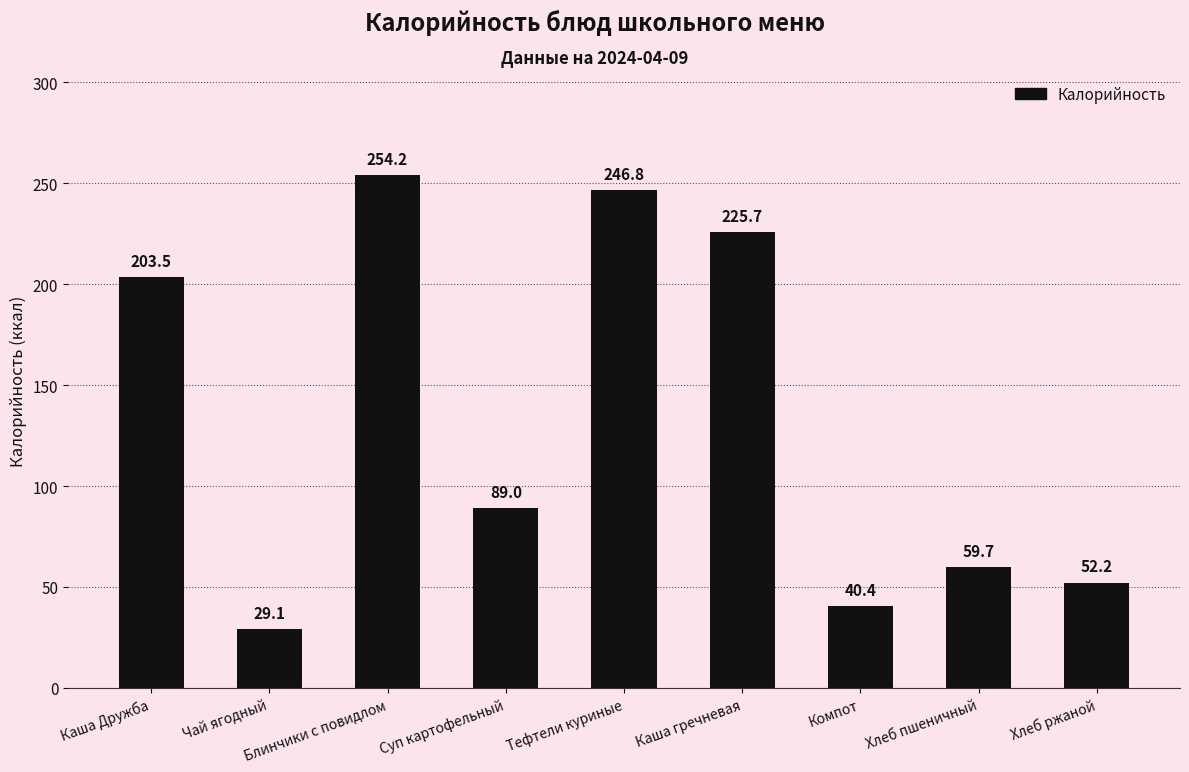

How many bars are there in total?

9